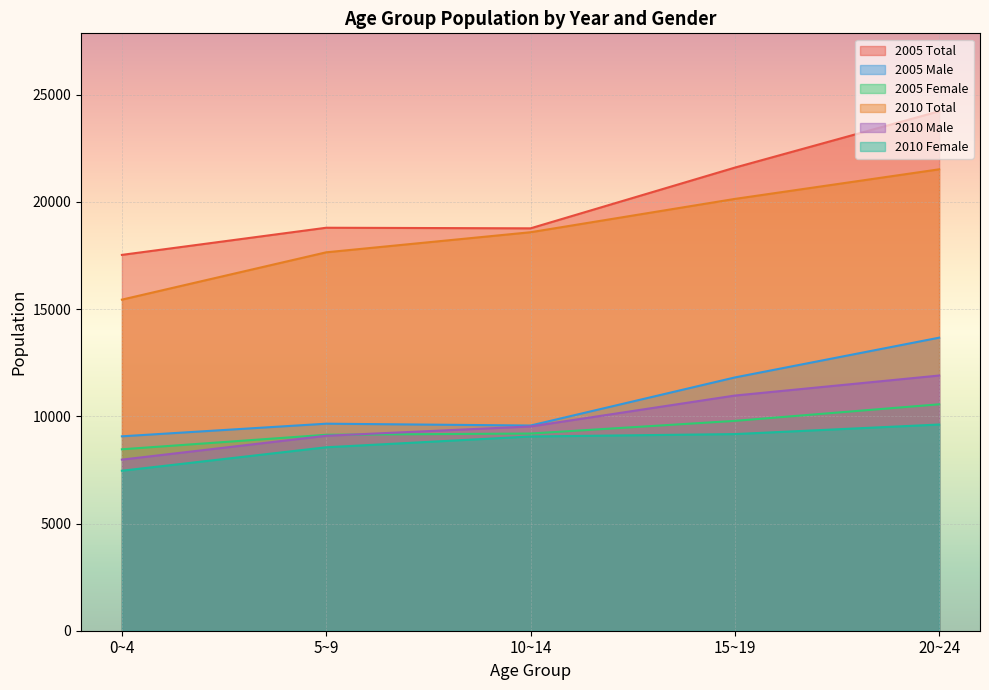

True or false: 2010 Total has more than 0 interior local peaks.

False